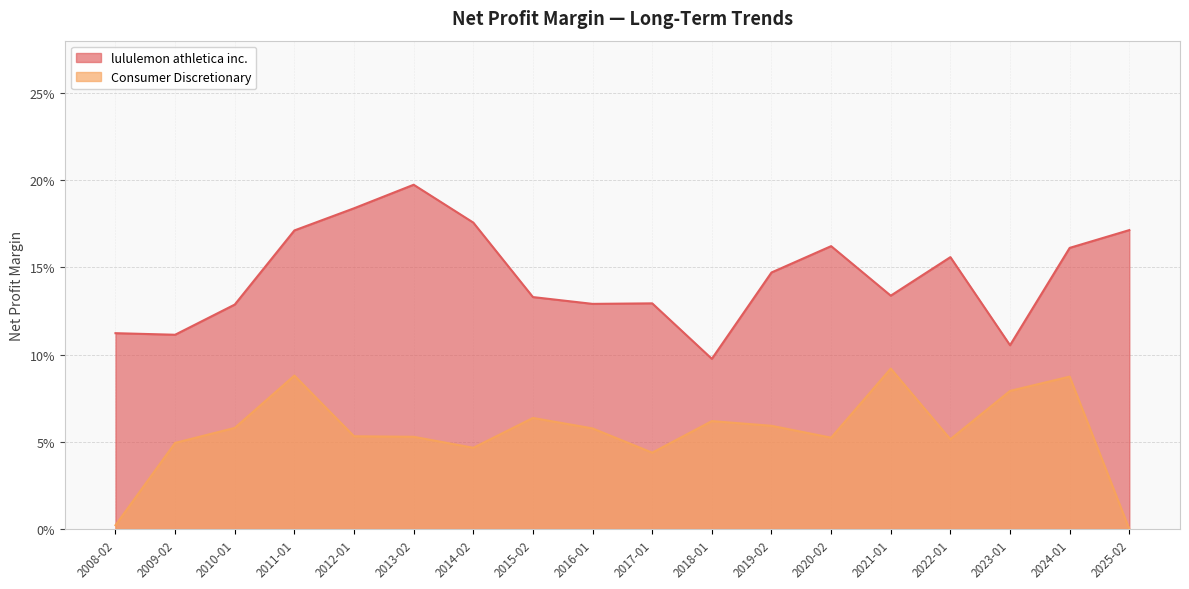

At which category is the sum across all series the highest?

2011-01